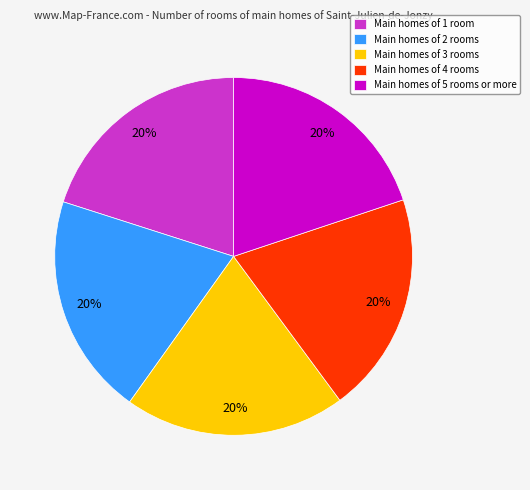

Approximately how many times larger is the value at Main homes of 2 rooms compared to Main homes of 5 rooms or more?

1.0